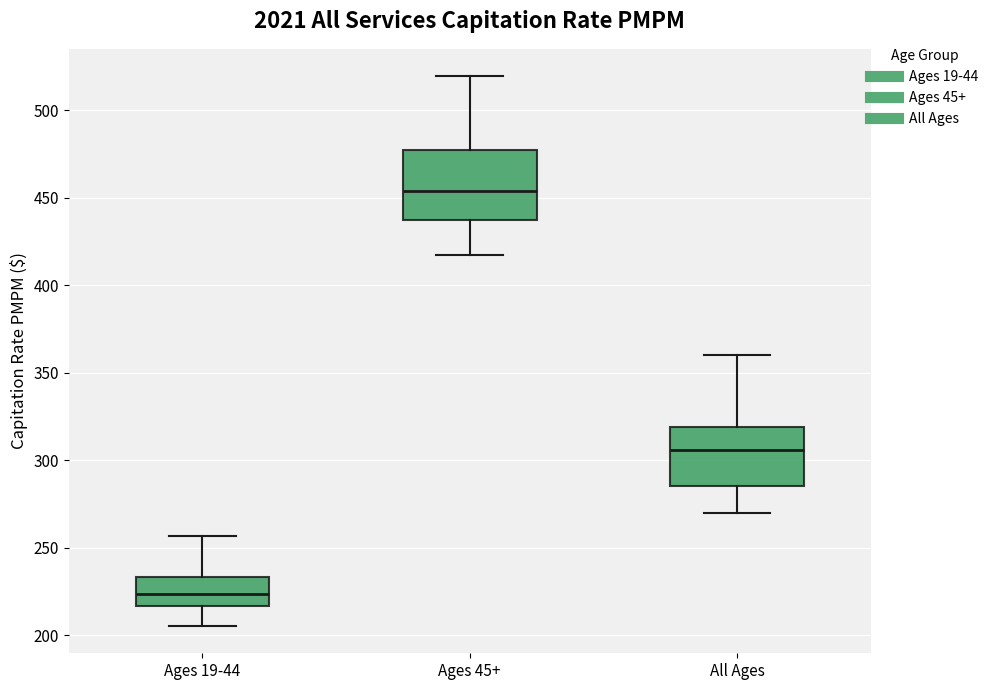

Which box is the tallest, from its lower edge to its upper edge?

Ages 45+